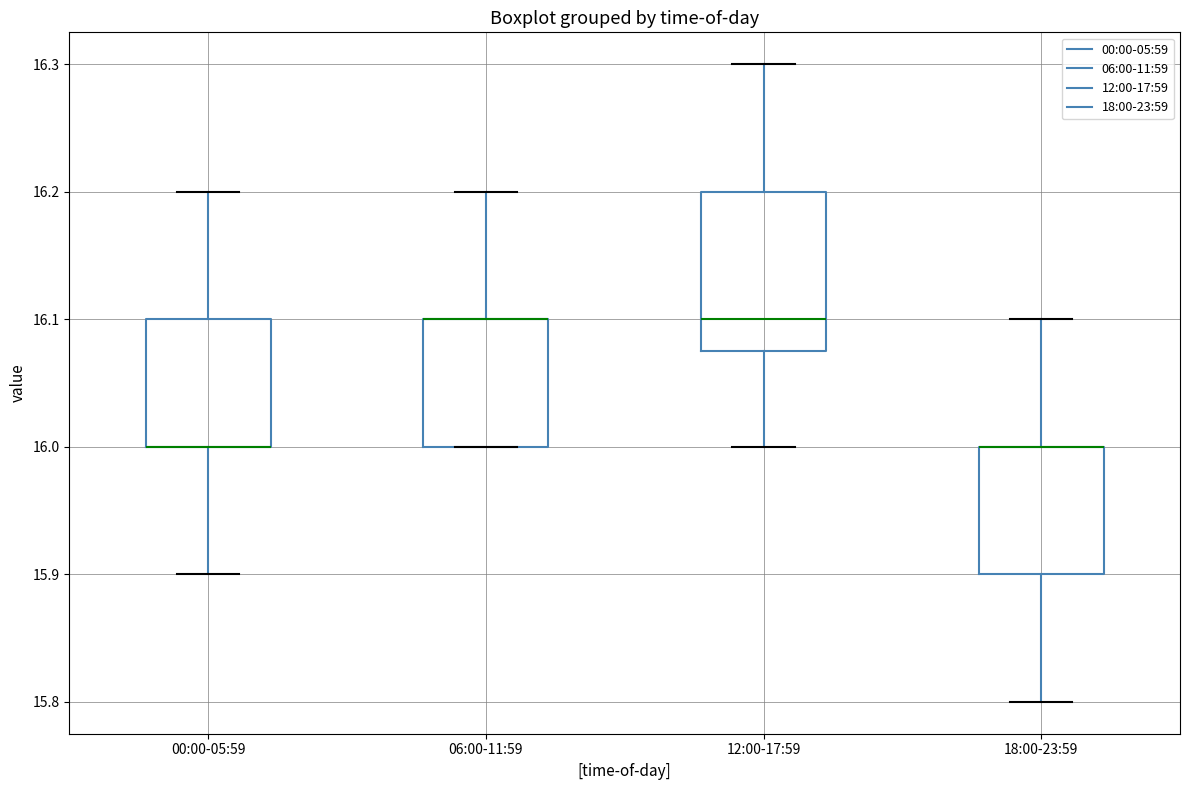

Where is the lower edge of the box for 00:00-05:59 on the y-axis? The values are not printed on the chart, so give them approximately, as read against the axis.

16.00